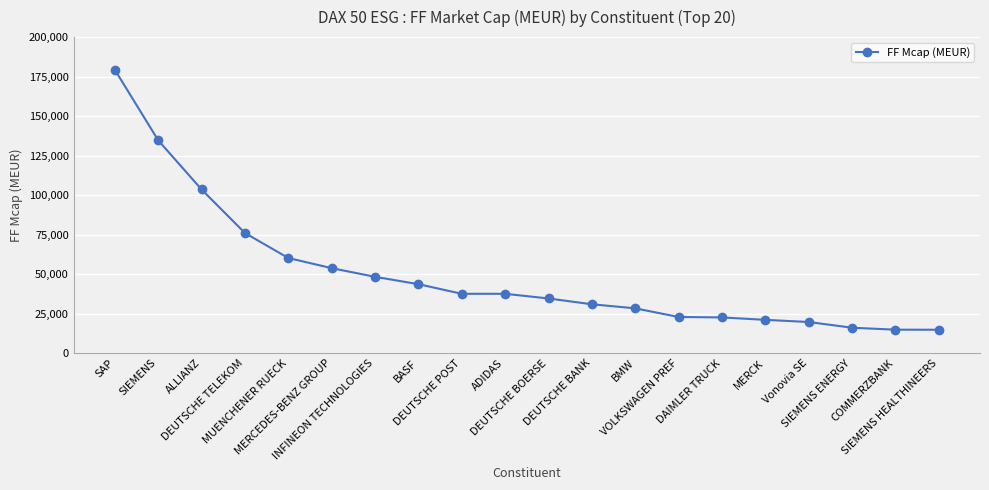

What position from the right is SIEMENS?

19